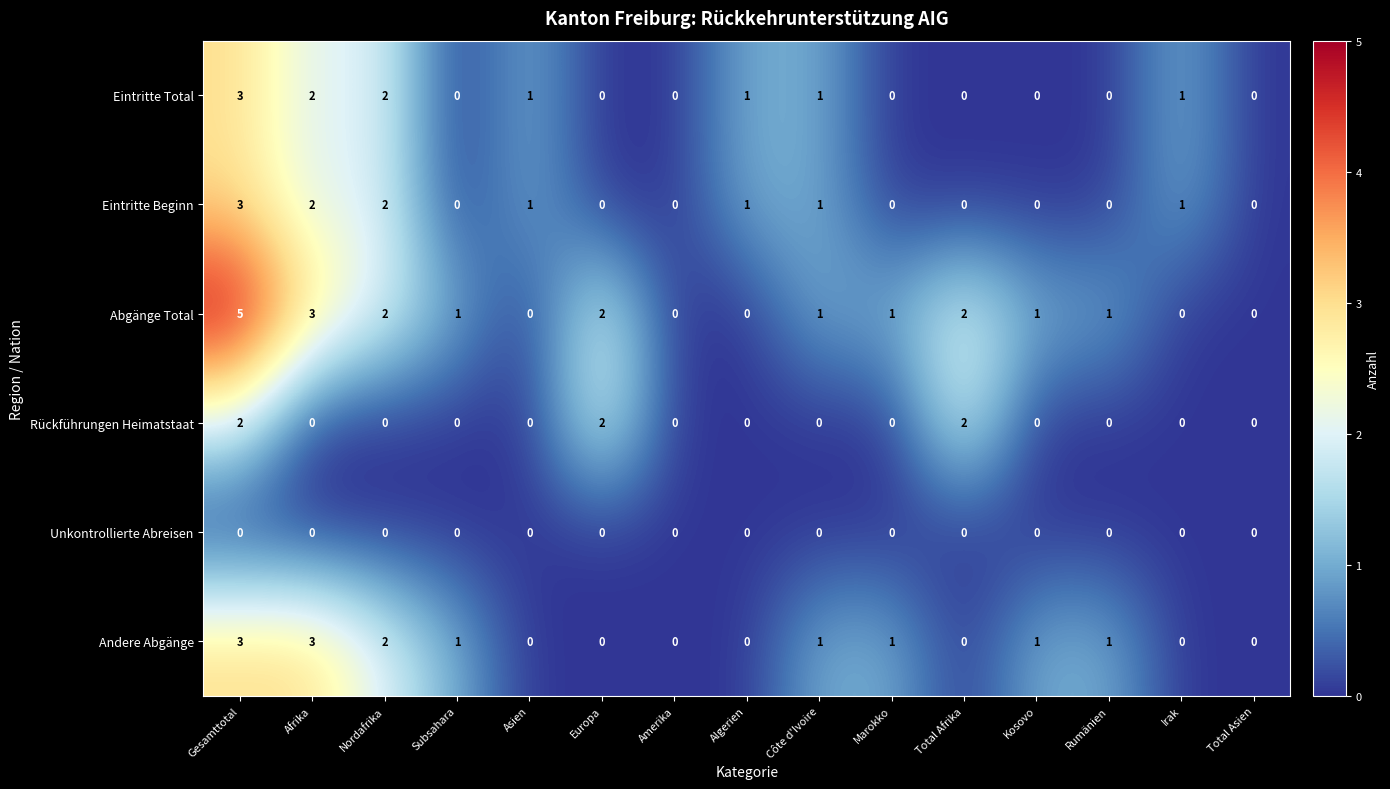

At which label does Andere Abgänge first exceed 1?

Gesamttotal